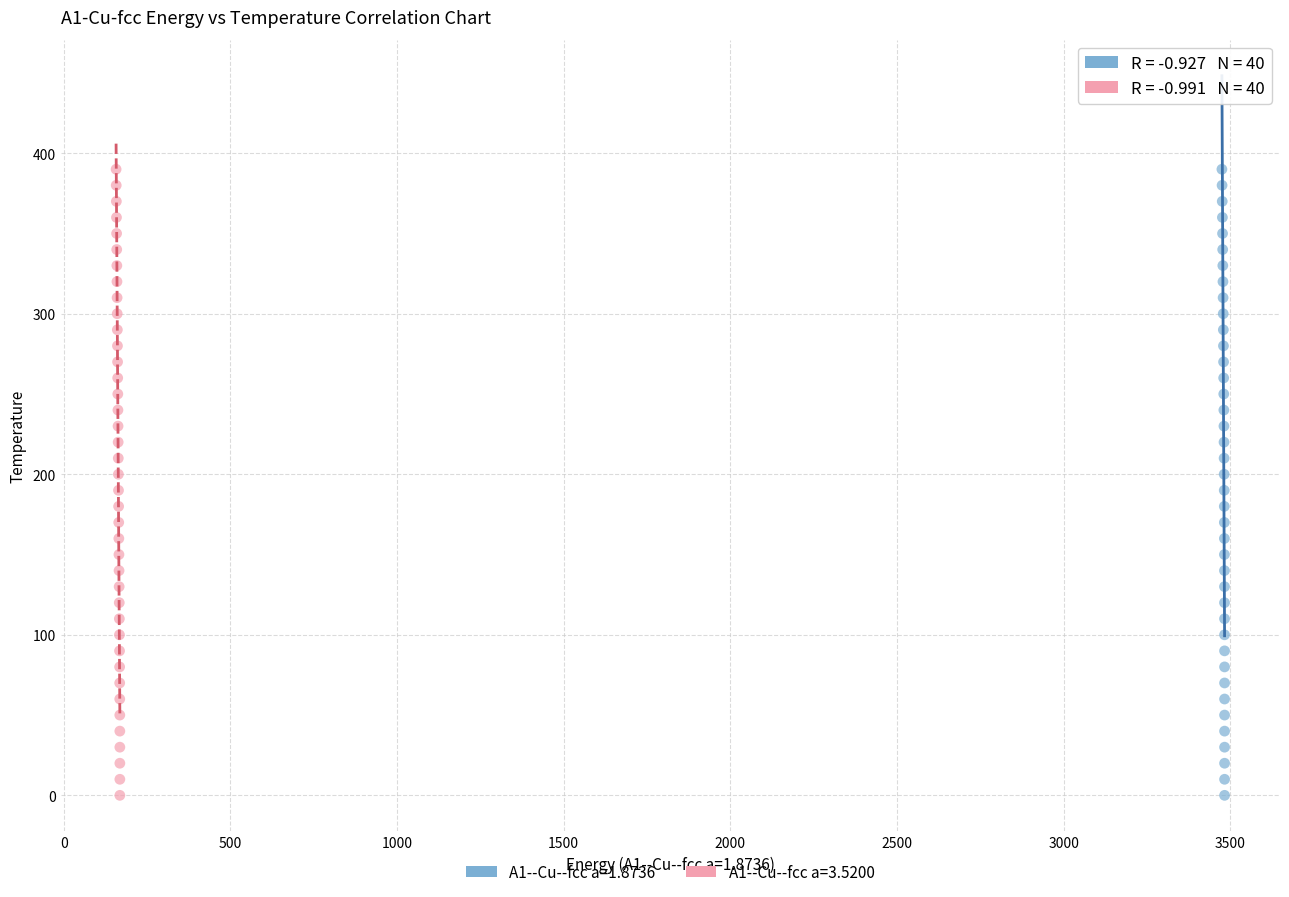

What are all the series names shown in the legend?

A1--Cu--fcc a=1.8736, A1--Cu--fcc a=3.5200